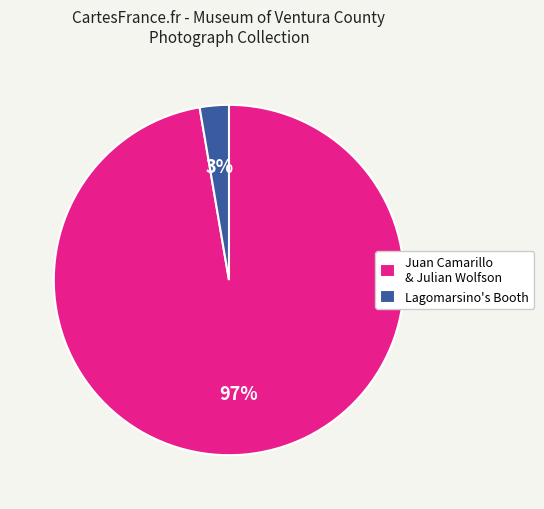

Which slice is the smallest?

Lagomarsino's Booth